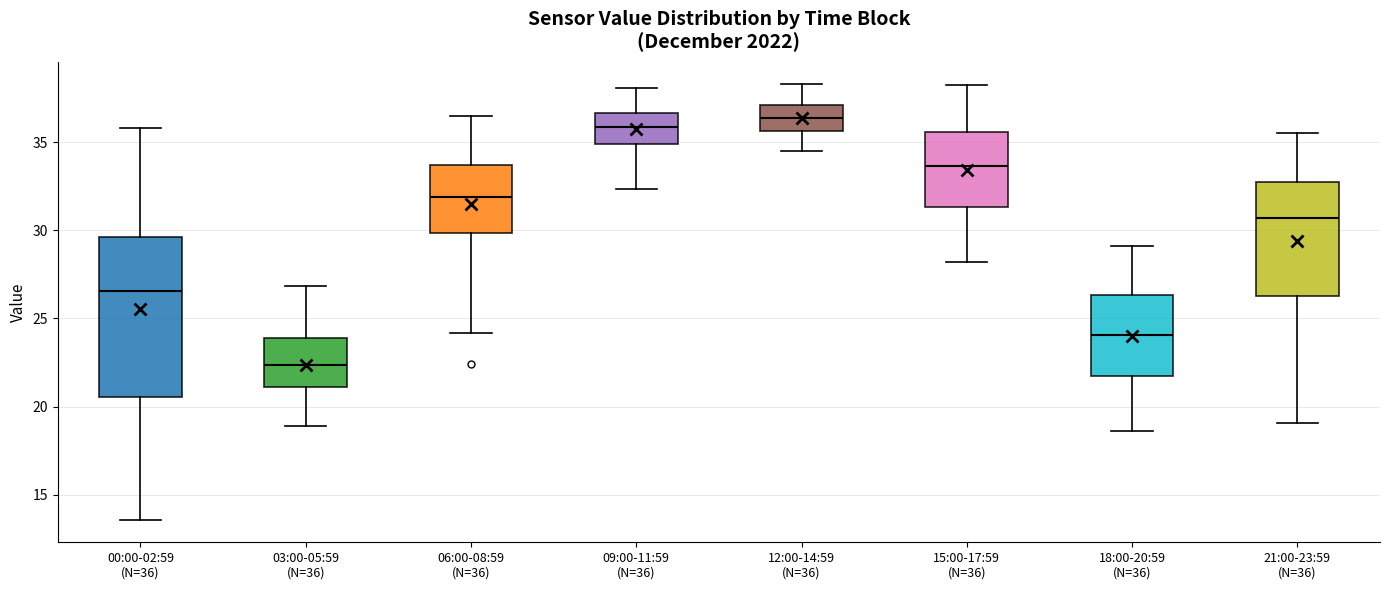

Which box has the highest median line?

12:00-14:59 (N=36)